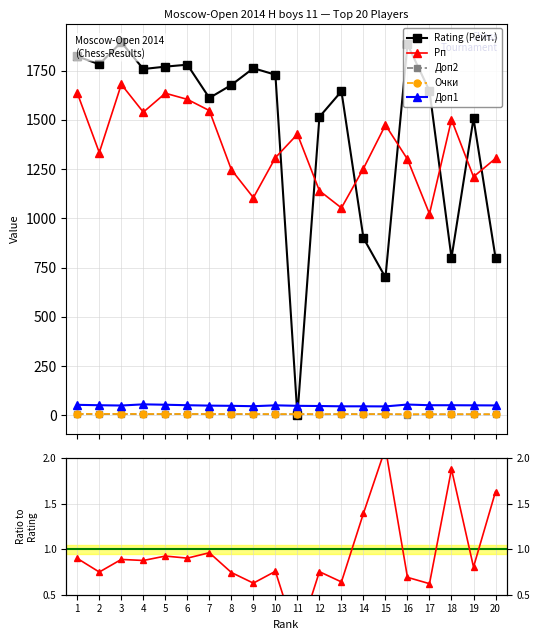

At which category is the sum across all series the highest?

3